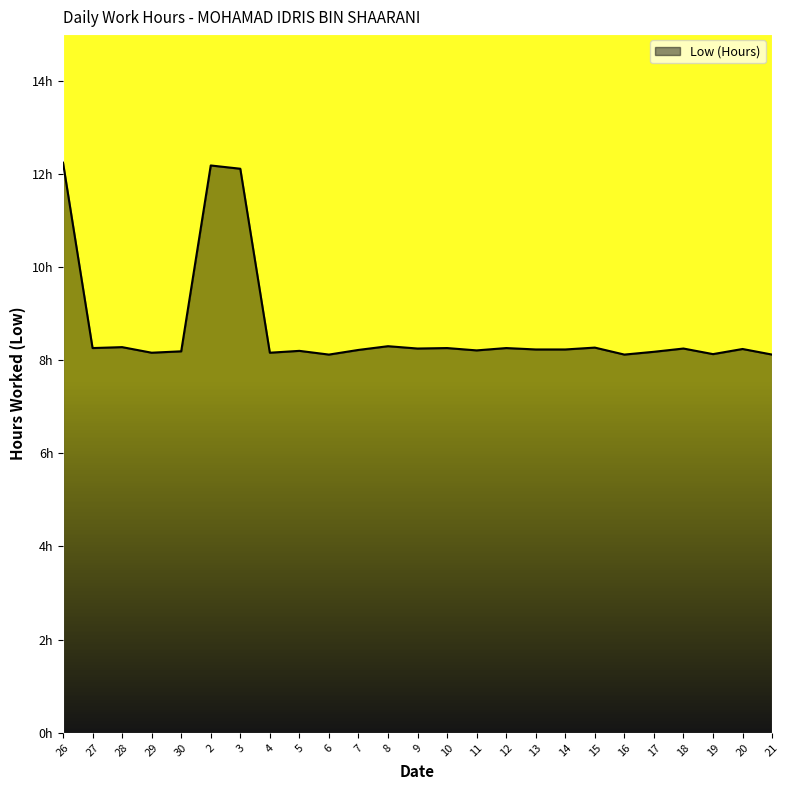

Which category has the highest value across all series?

26